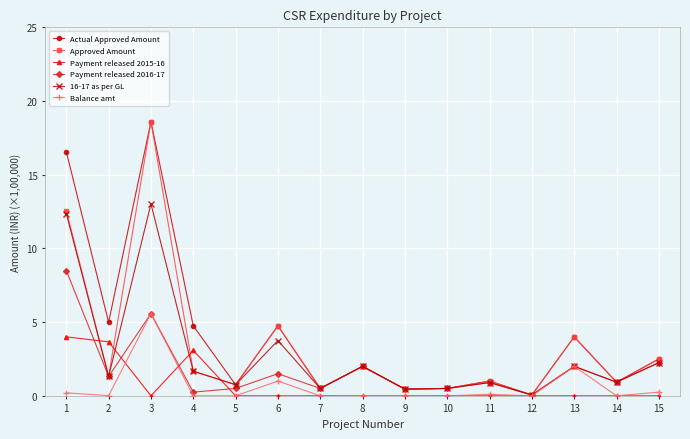

What is the difference between the highest and lowest values at 8?

2.0